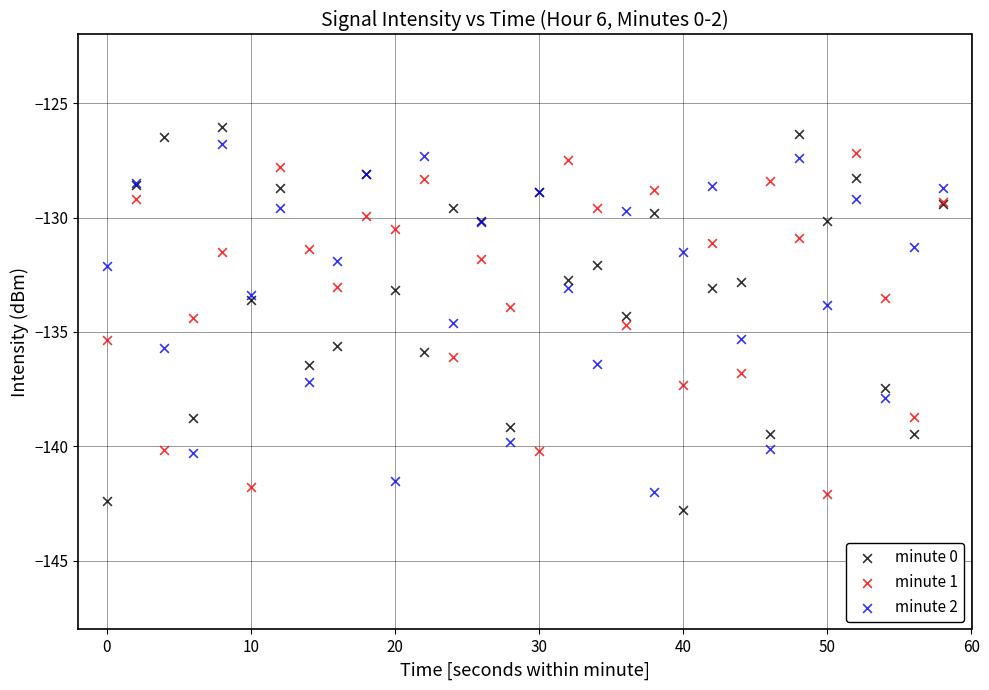

Which series has the widest spread of Y values?

minute 0